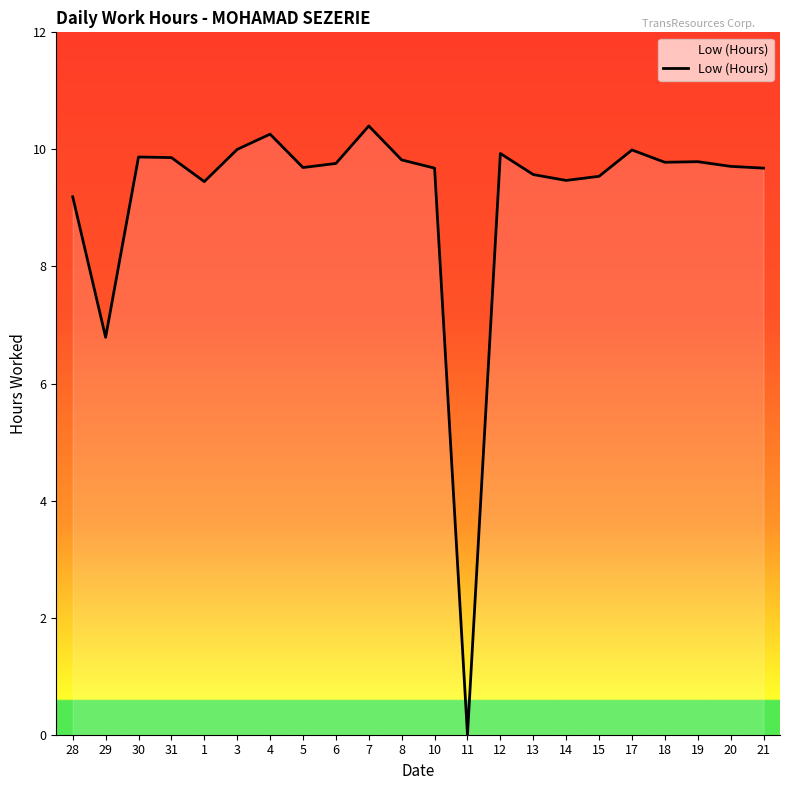

At which label does the data first exceed 9?

28